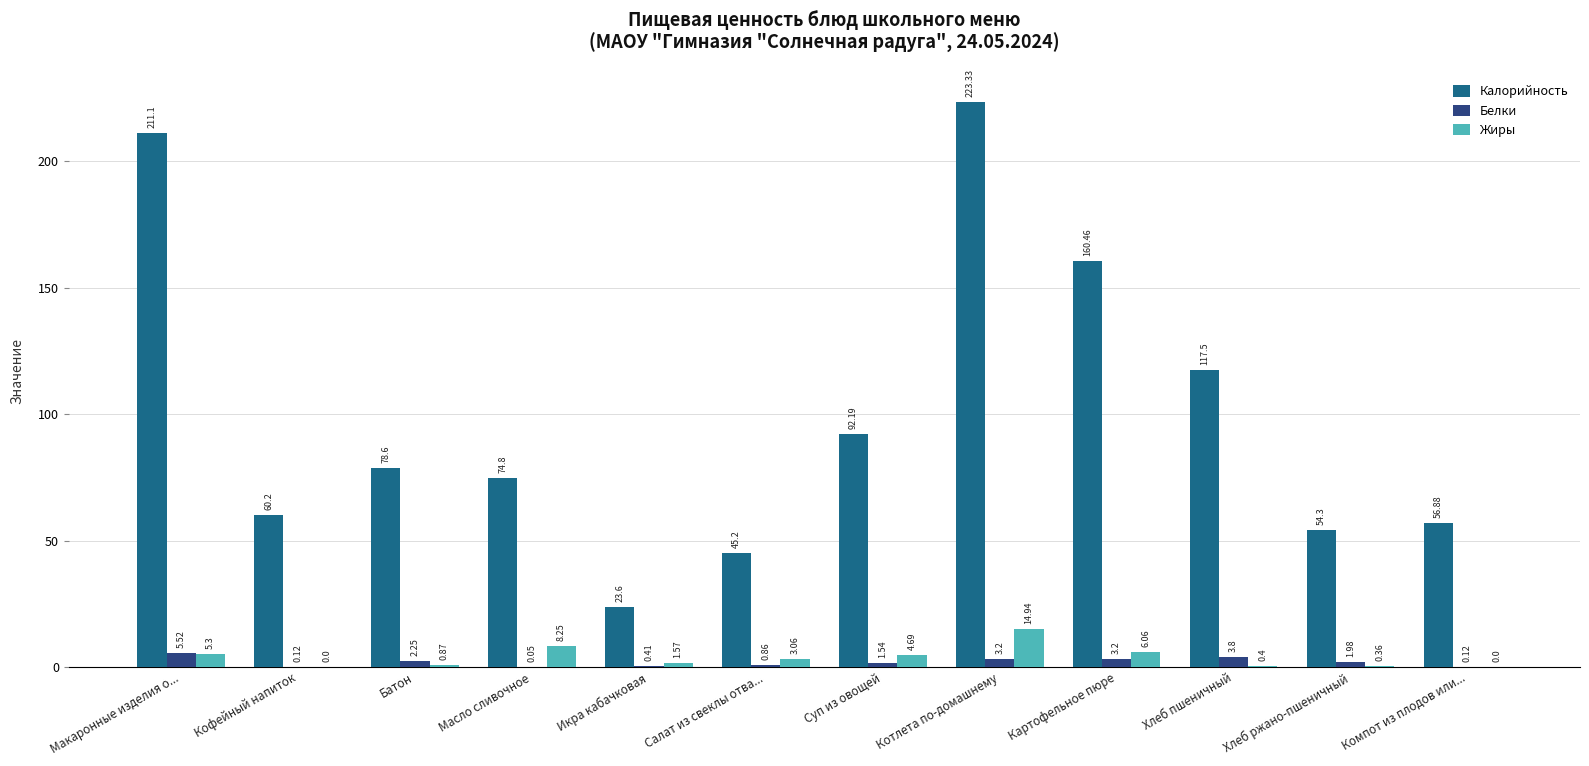

Where is Жиры nearest to the value 7?

Картофельное пюре